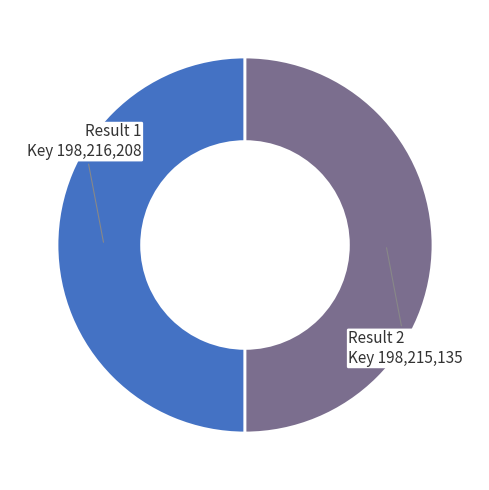

Is the sum of Result 2 and Result 1 greater than half?

Yes